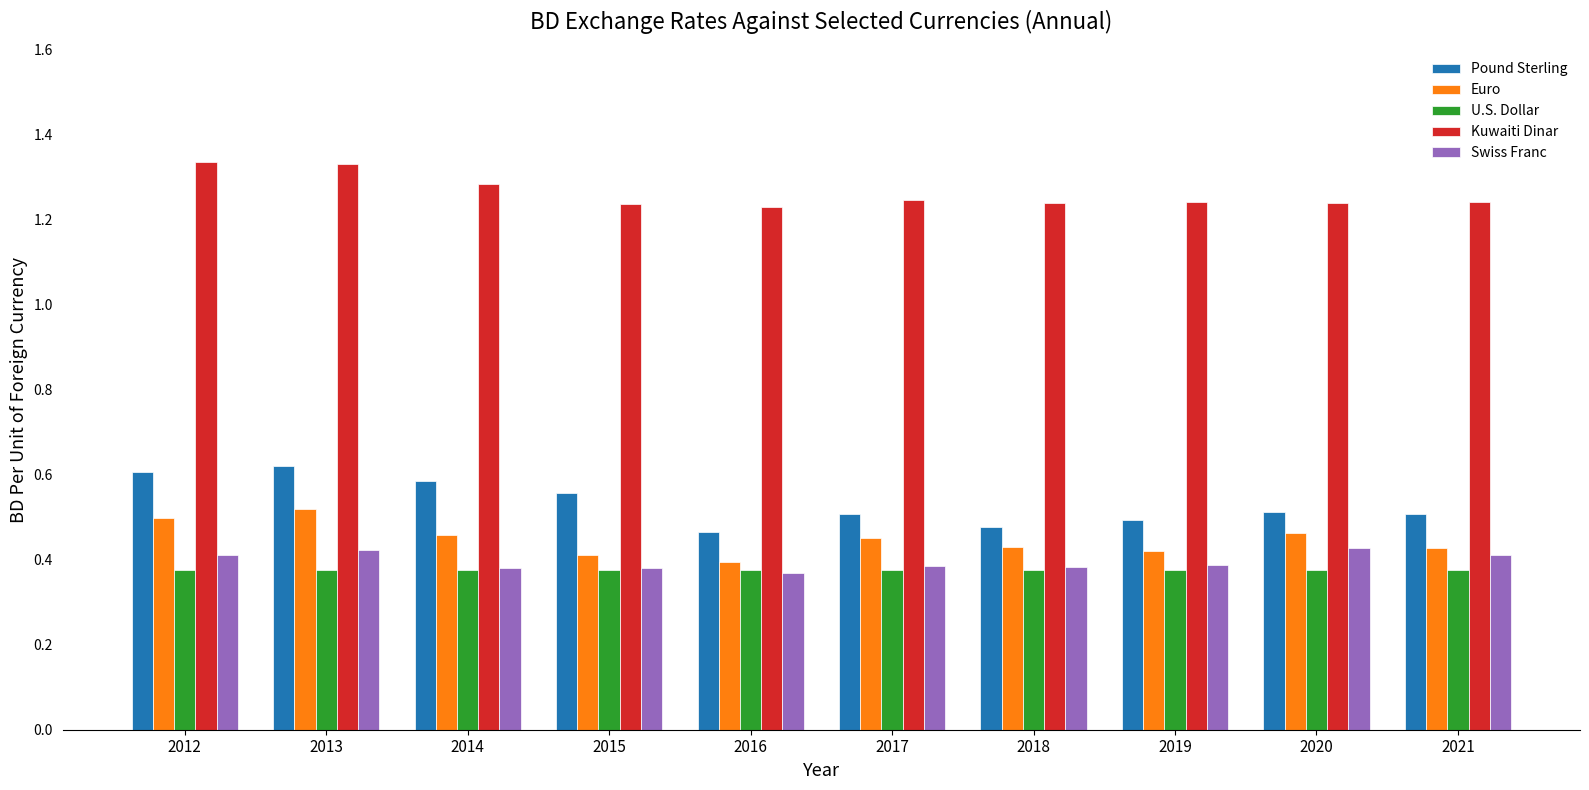

Which series has the largest total across all categories?

Kuwaiti Dinar